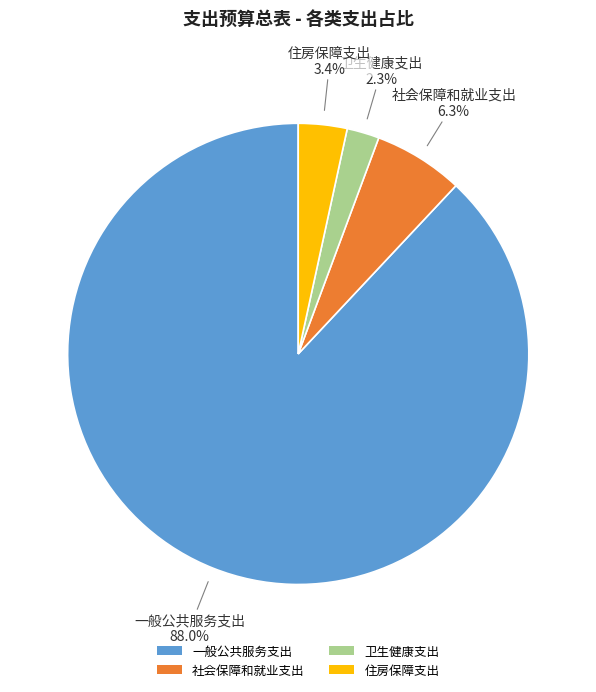

To the nearest percent, what is the difference between the 住房保障支出 and 卫生健康支出 slice percentages?

1%